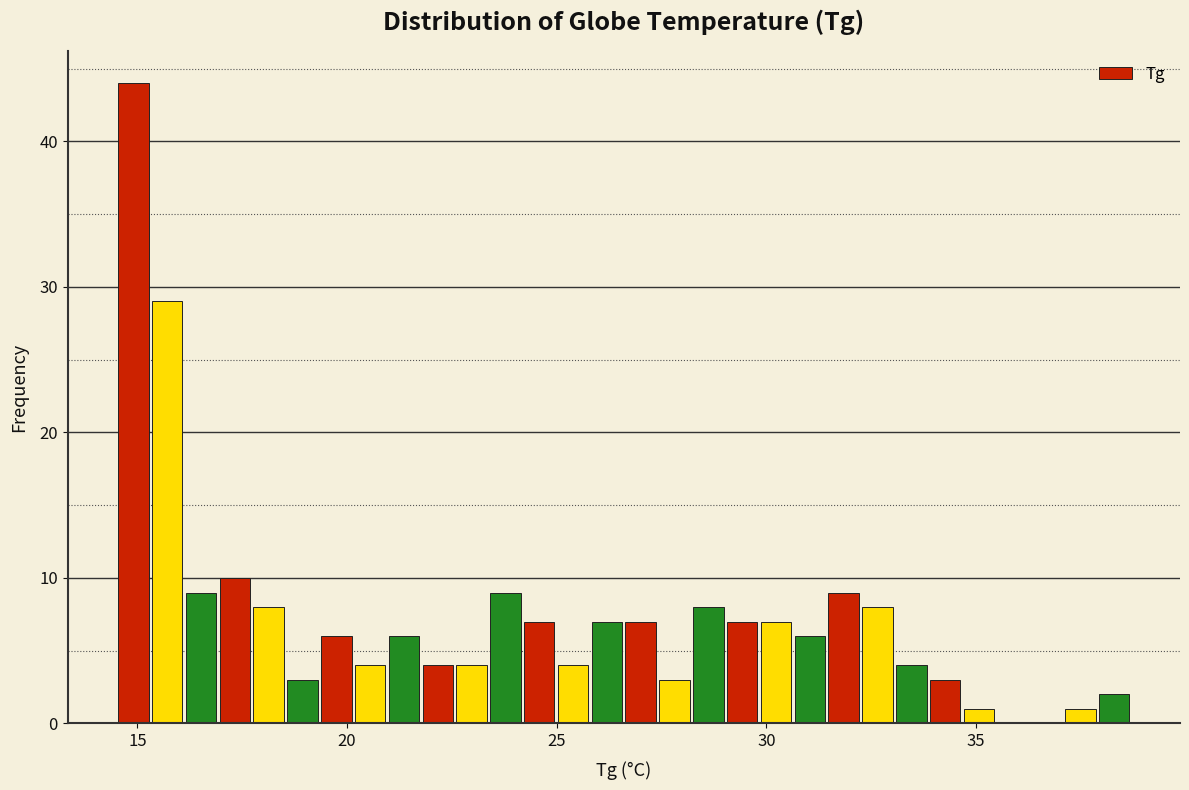

Read against the x-axis, roughly where is the centre of the tallest bar?

15.0